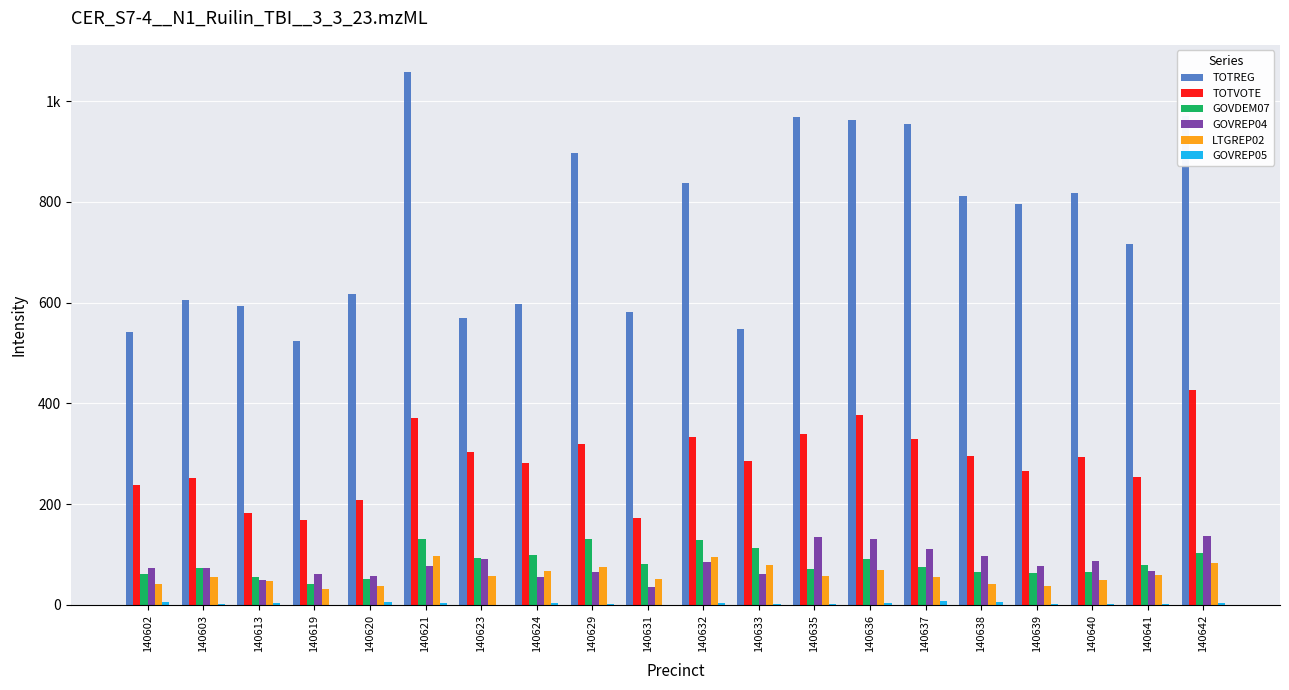

Between 140636 and 140620, which is larger?

140636